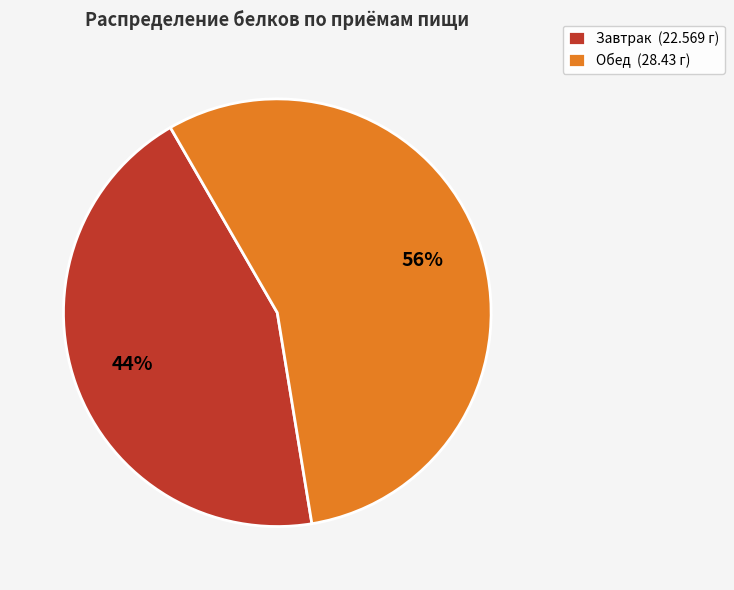

To the nearest percent, what portion does Обед (28.43 г) represent?

56%